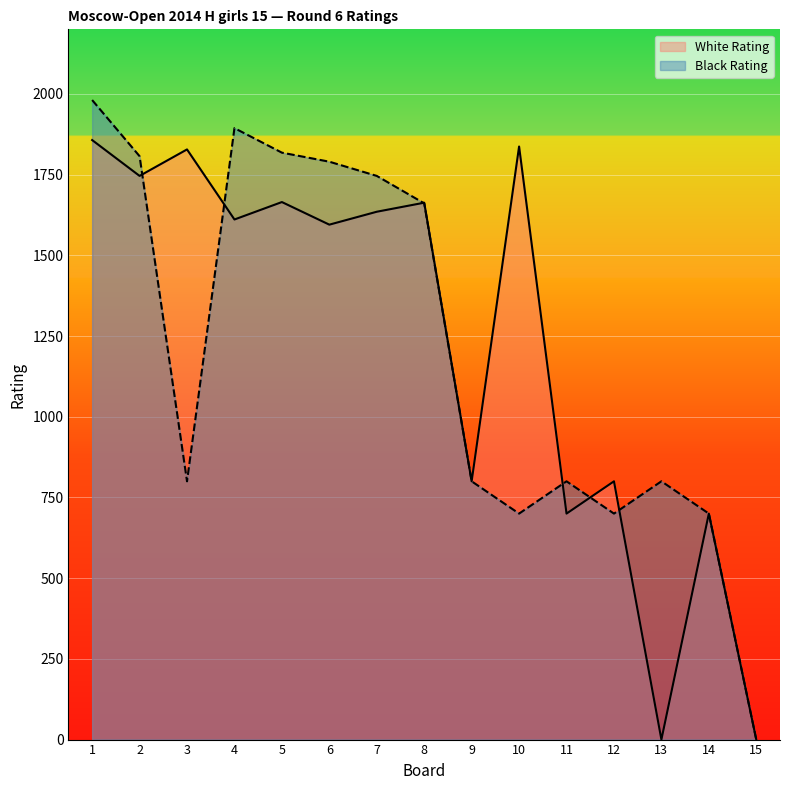

What is the value of the Black Rating point at the 10th from the left?

700